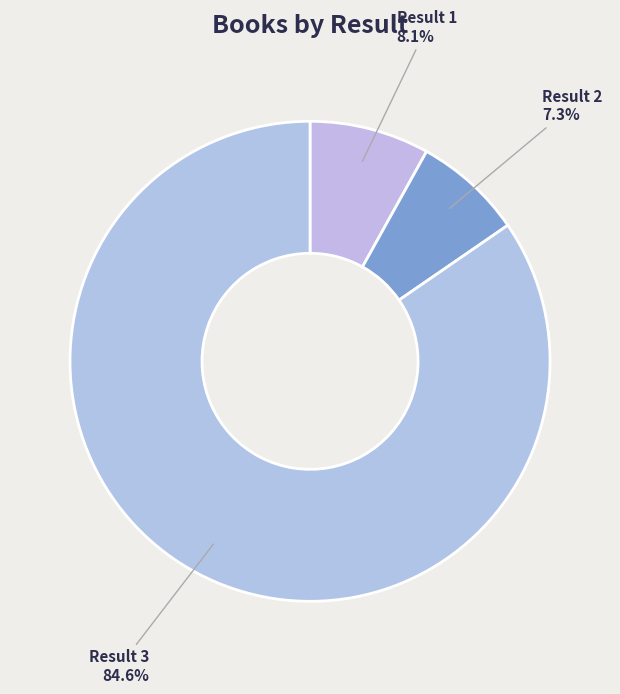

Is the sum of Result 1 and Result 3 greater than half?

Yes